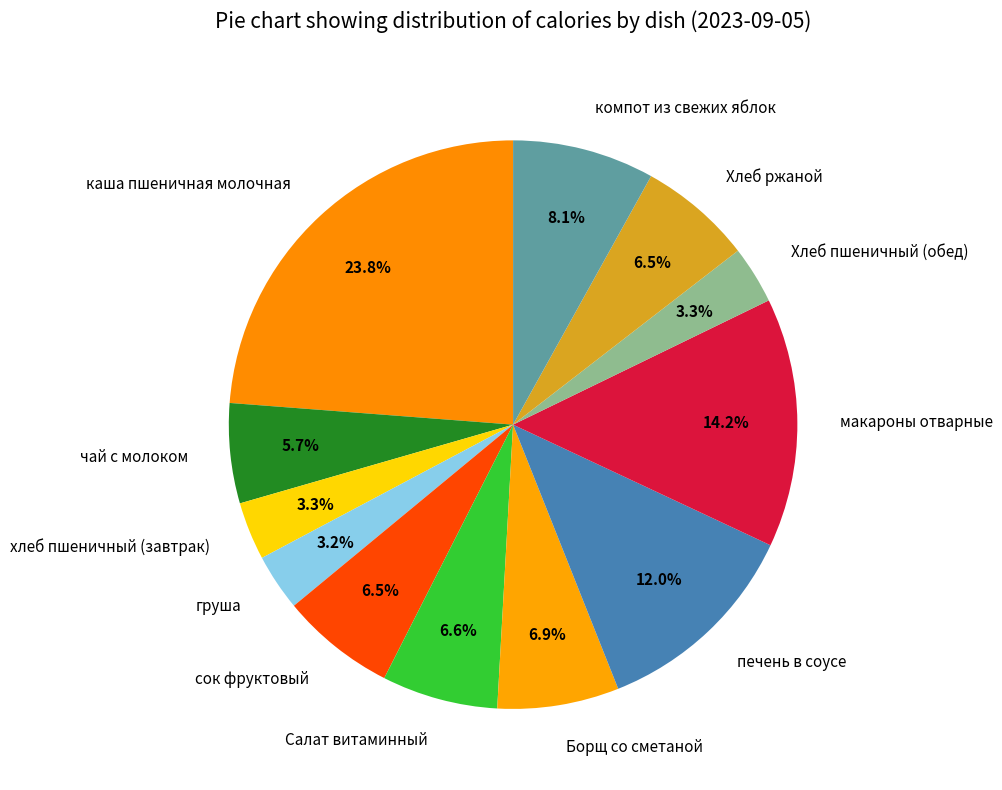

How many segments does this pie chart have?

12